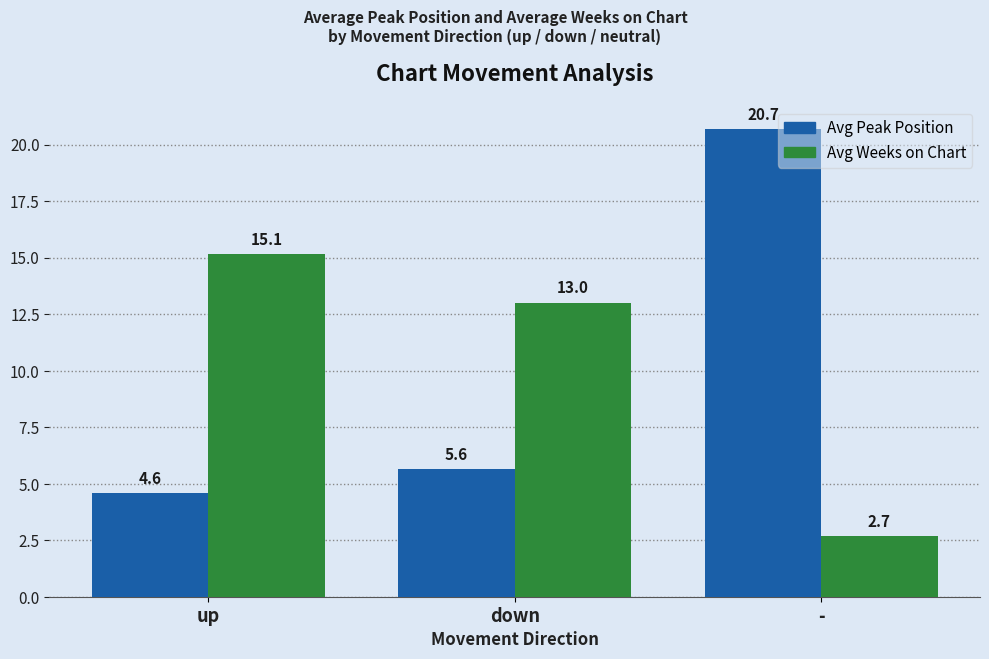

What is the label of the 3rd bar from the left?

-